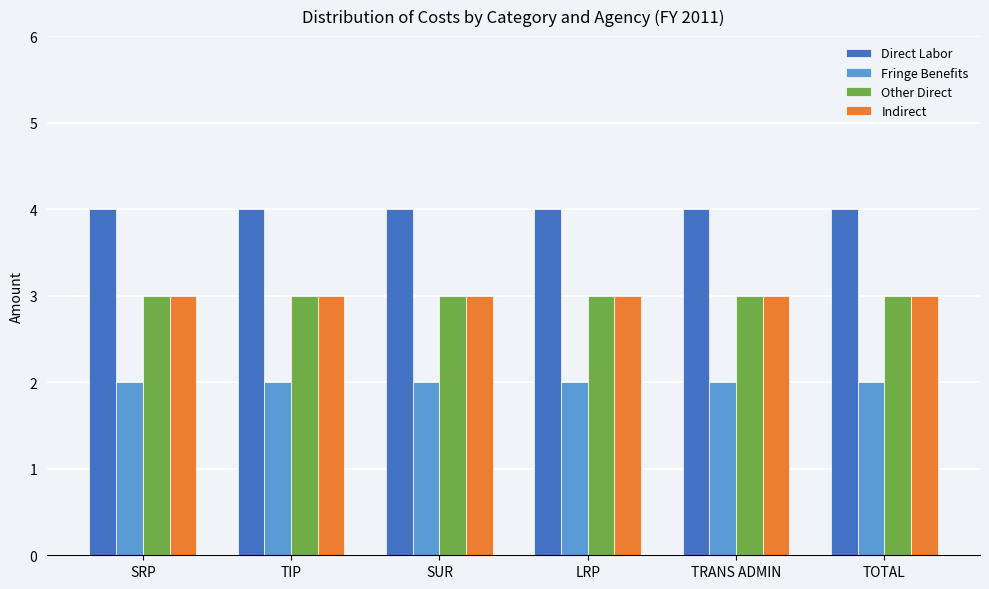

What is the spread (max minus min) of values at SUR?

2